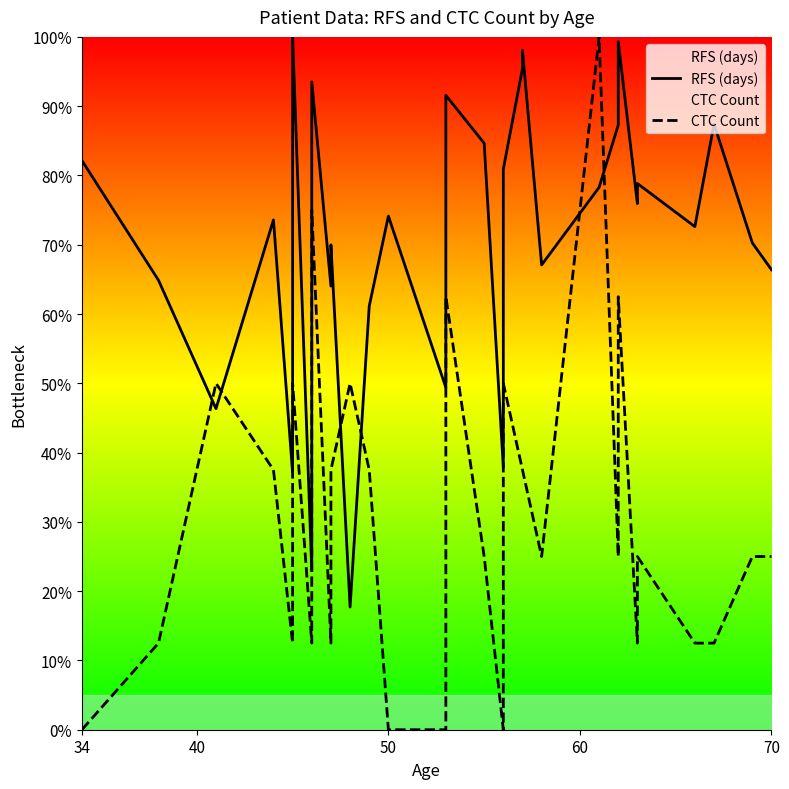

What is the sum of all CTC Count values?

1150.0